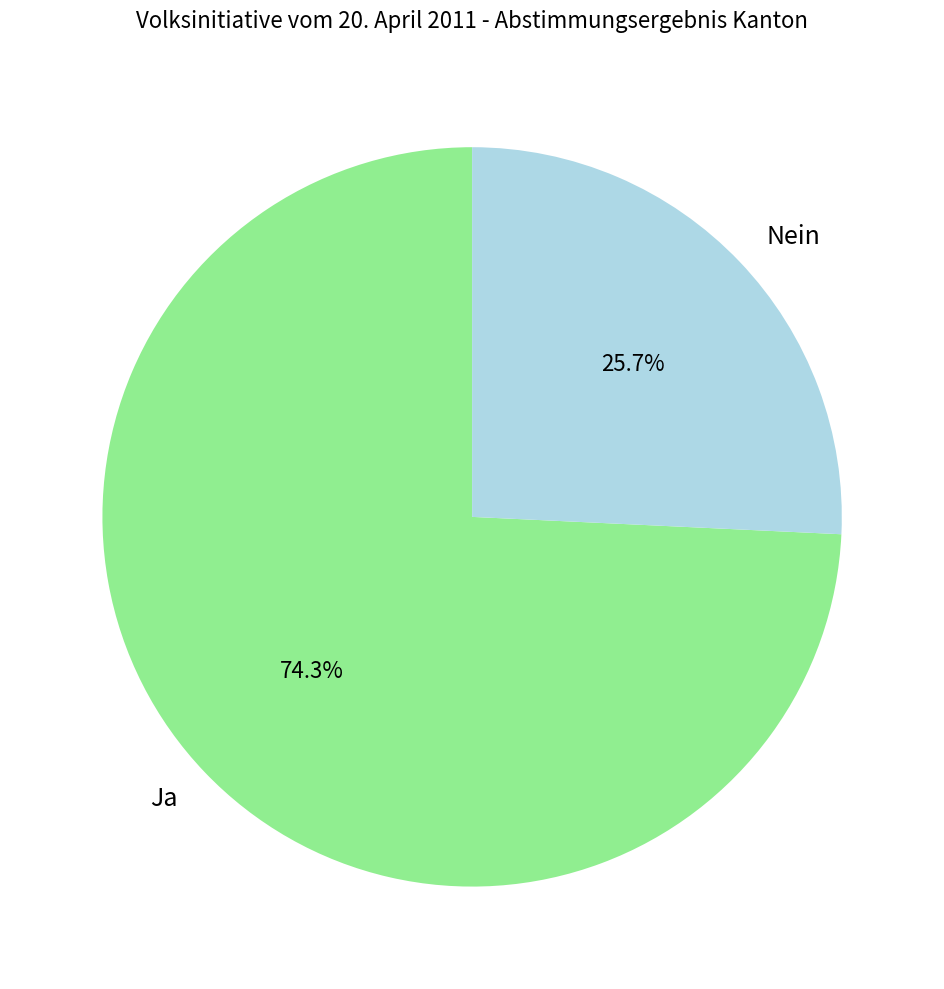

How many segments does this pie chart have?

2